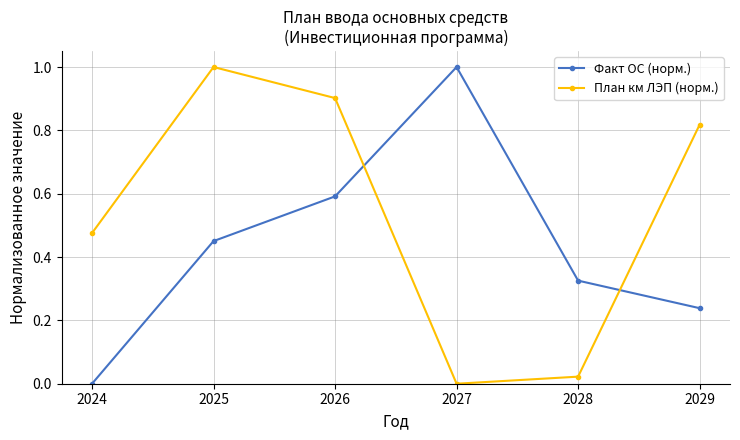

What are all the series names shown in the legend?

Факт ОС (норм.), План км ЛЭП (норм.)